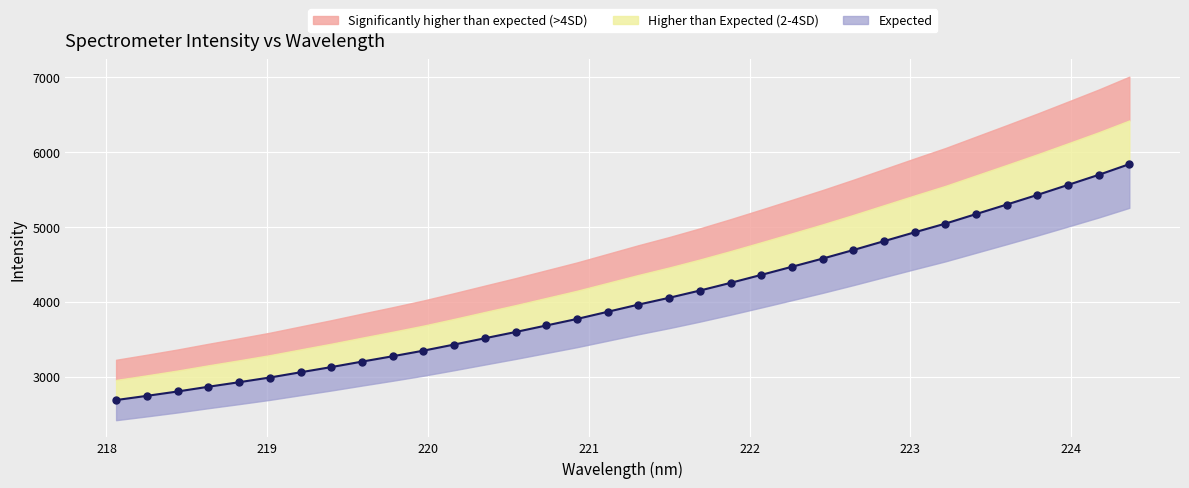

What is the difference between the maximum and minimum values?

3147.2